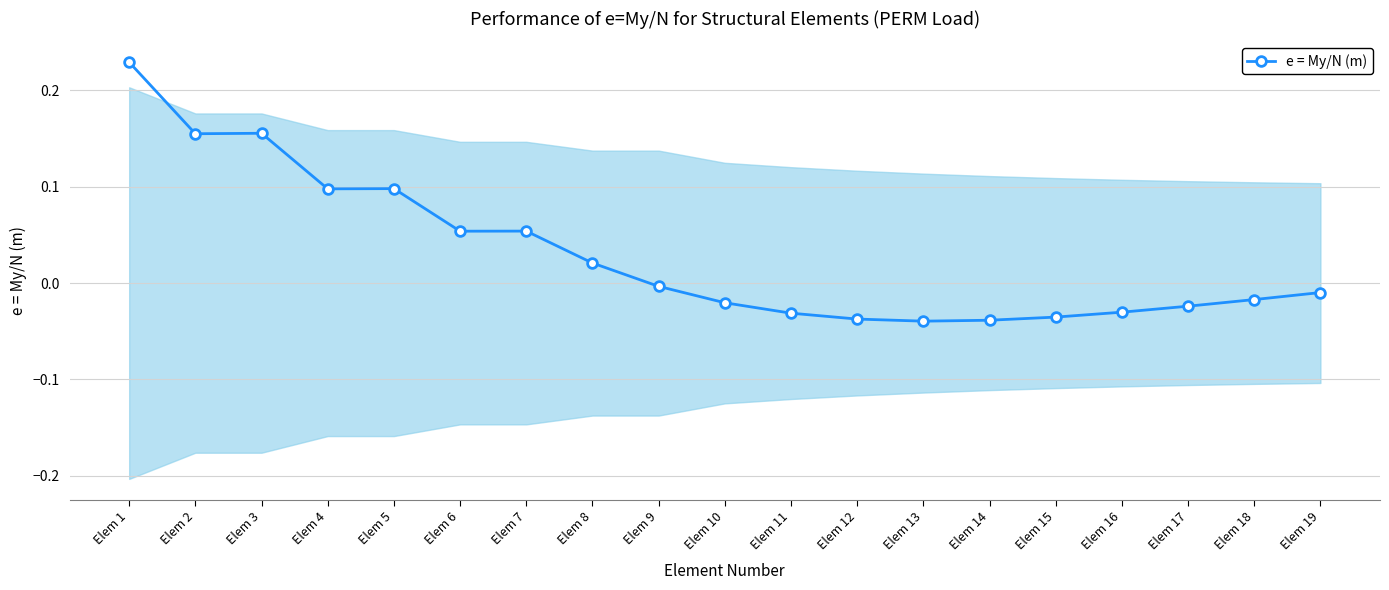

Which label corresponds to the largest value in the chart?

Elem 1